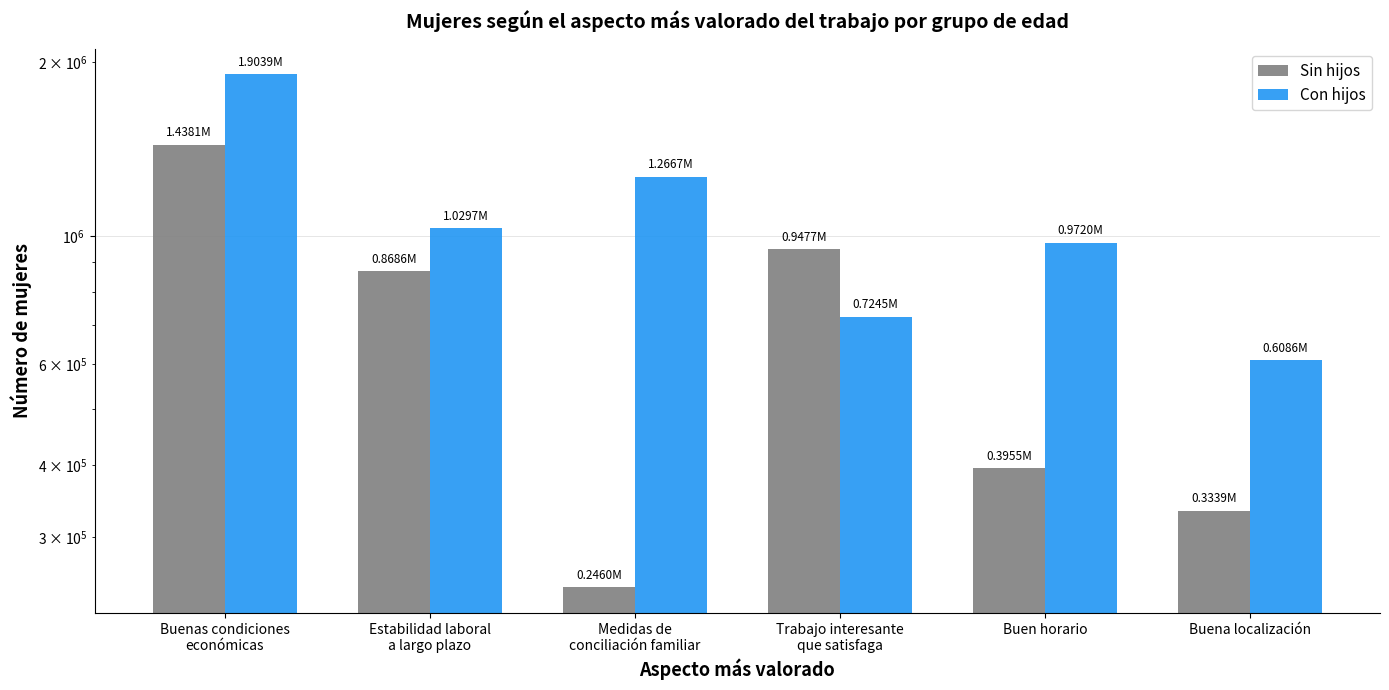

Read the Con hijos value at Medidas de
conciliación familiar.

1266701